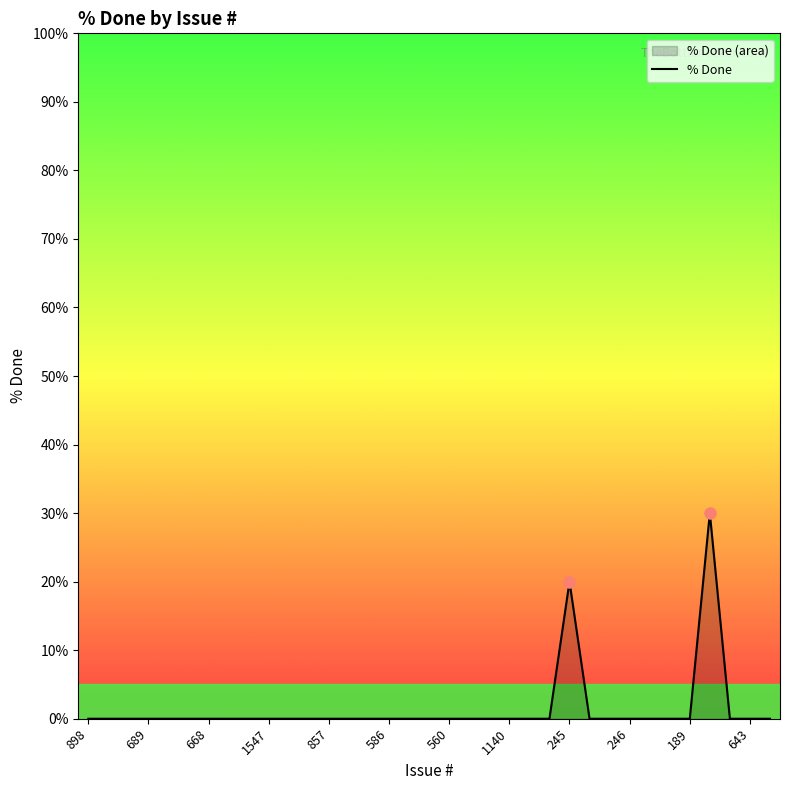

The chart shows a value of 0 at 687. True or false?

True